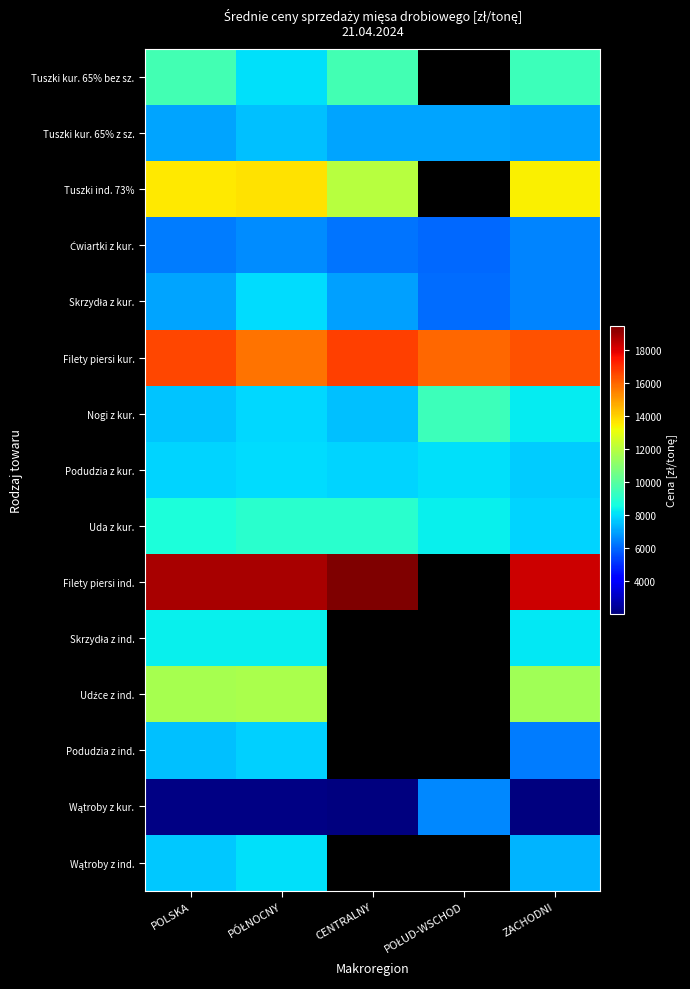

At which label does Filety piersi ind. reach its peak?

CENTRALNY